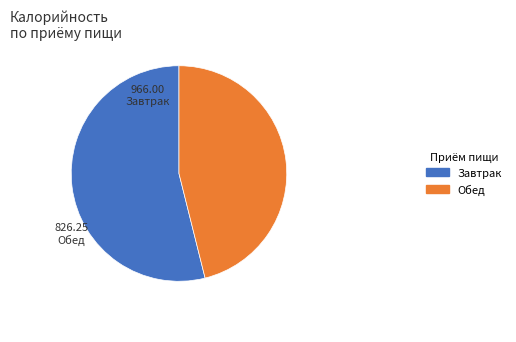

What is the smallest slice in the pie chart?

Обед